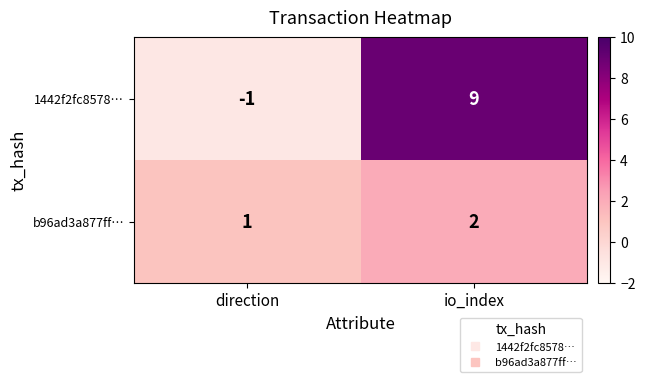

How many categories are shown in the chart?

2